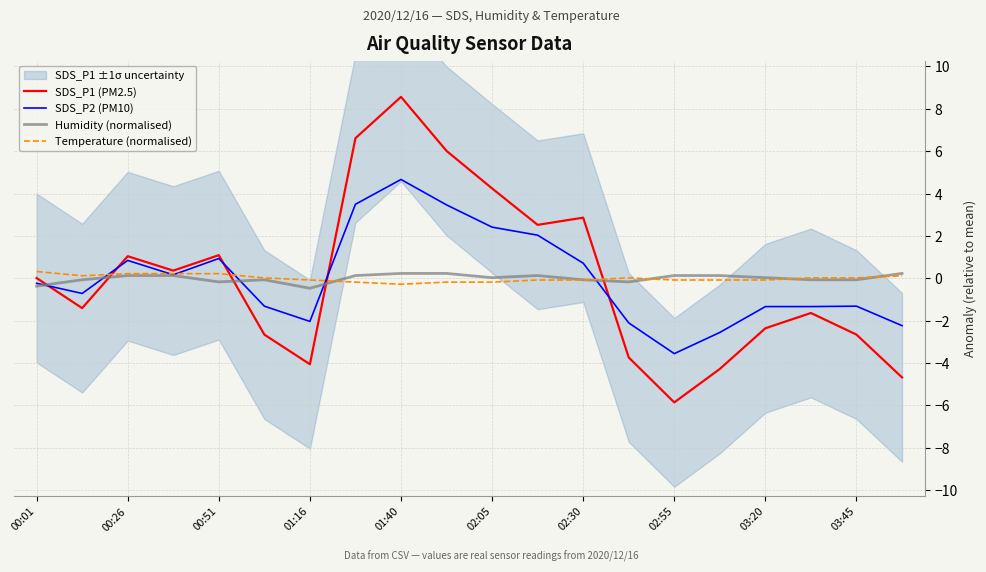

List the series in order of their peak value, highest first.

SDS_P1 (PM2.5), SDS_P2 (PM10), Temperature (normalised), Humidity (normalised)